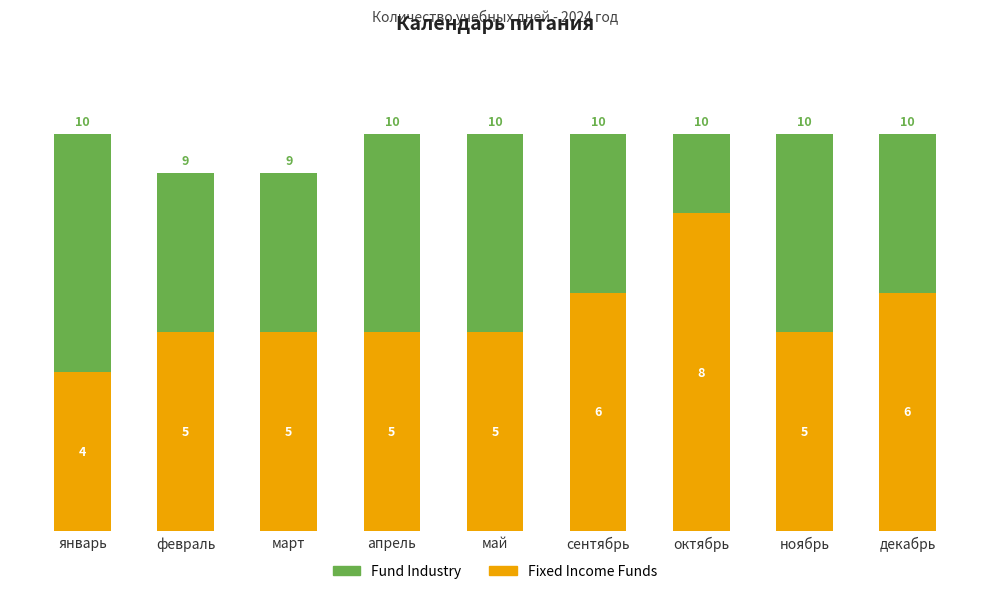

Does the chart contain any negative values?

No